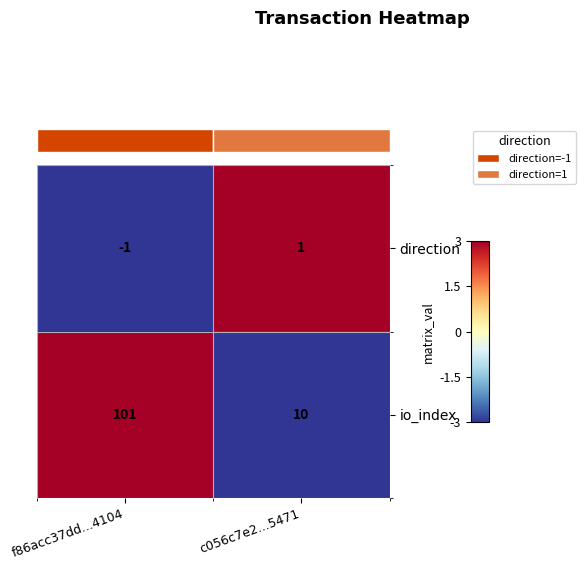

What is the approximate value of io_index at f86acc37dd...4104, to the nearest 10?

100